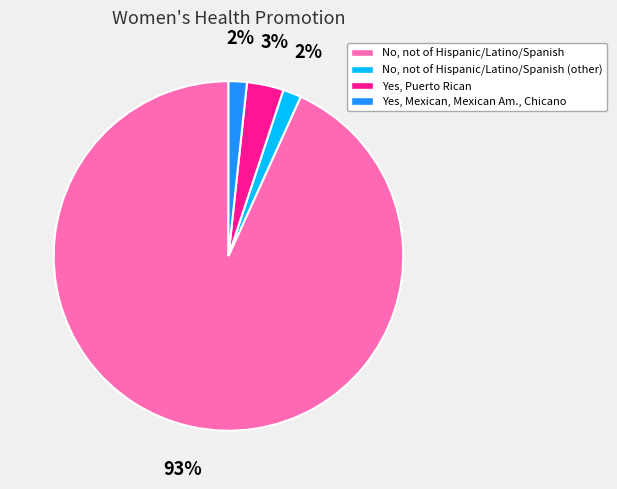

Is the sum of No, not of Hispanic/Latino/Spanish and No, not of Hispanic/Latino/Spanish (other) greater than half?

Yes